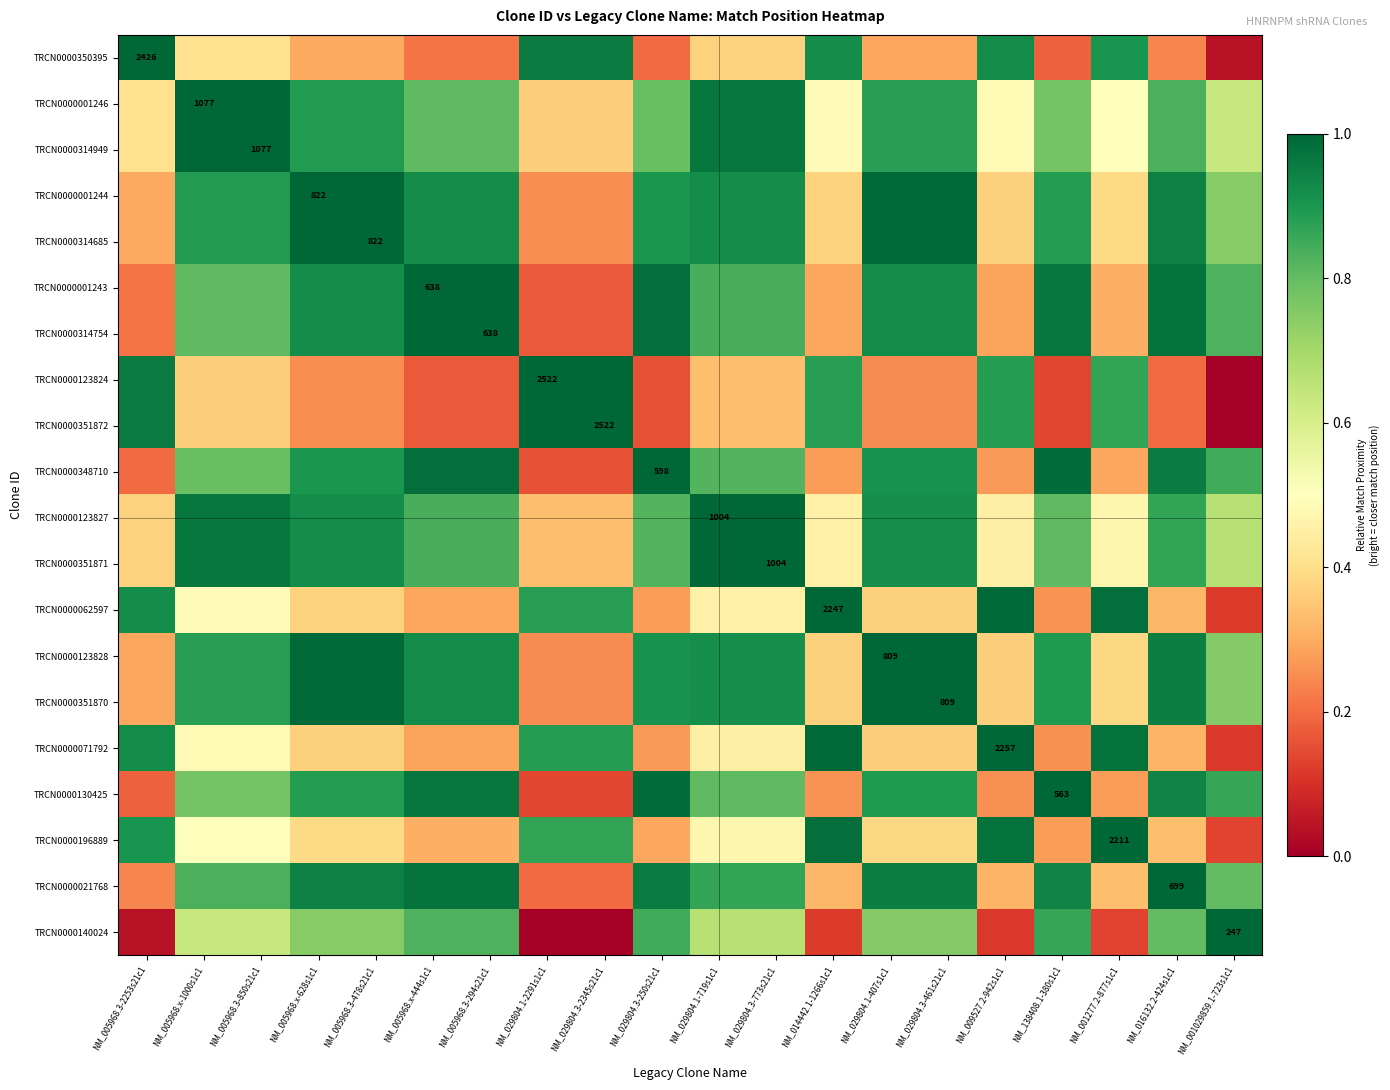

The TRCN0000314949 series shows 1.0 at NM_138408.1-380s1c1. True or false?

False